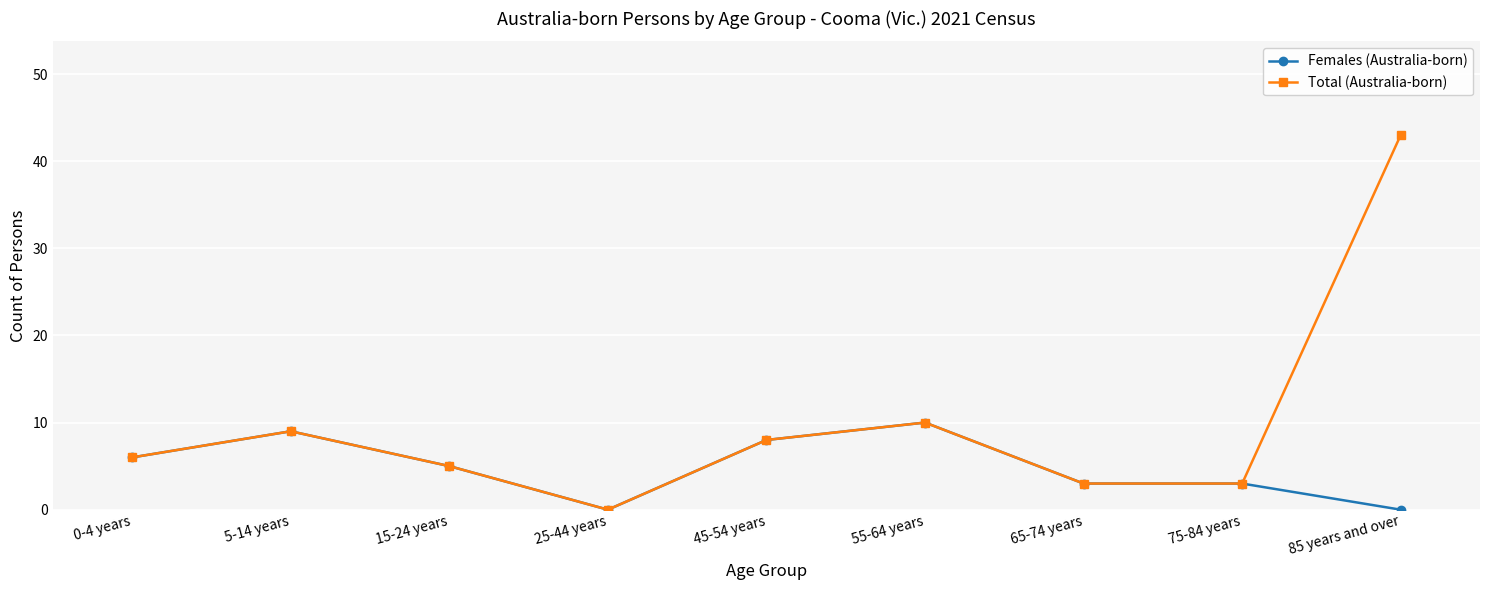

What is the label of the 3rd point from the right?

65-74 years